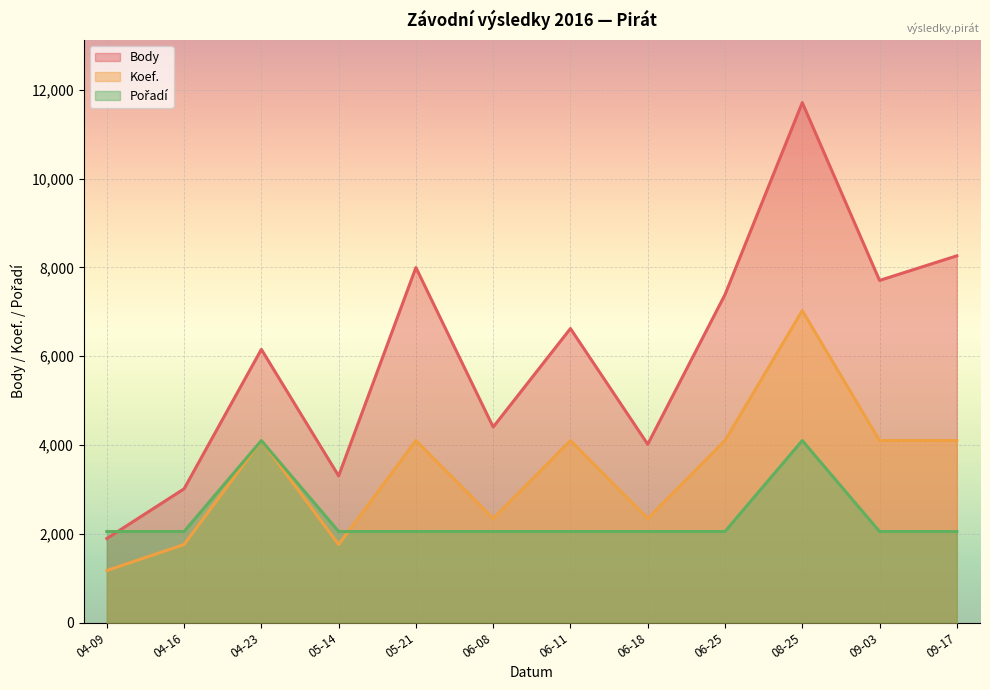

True or false: Koef. and Body intersect in this chart.

False